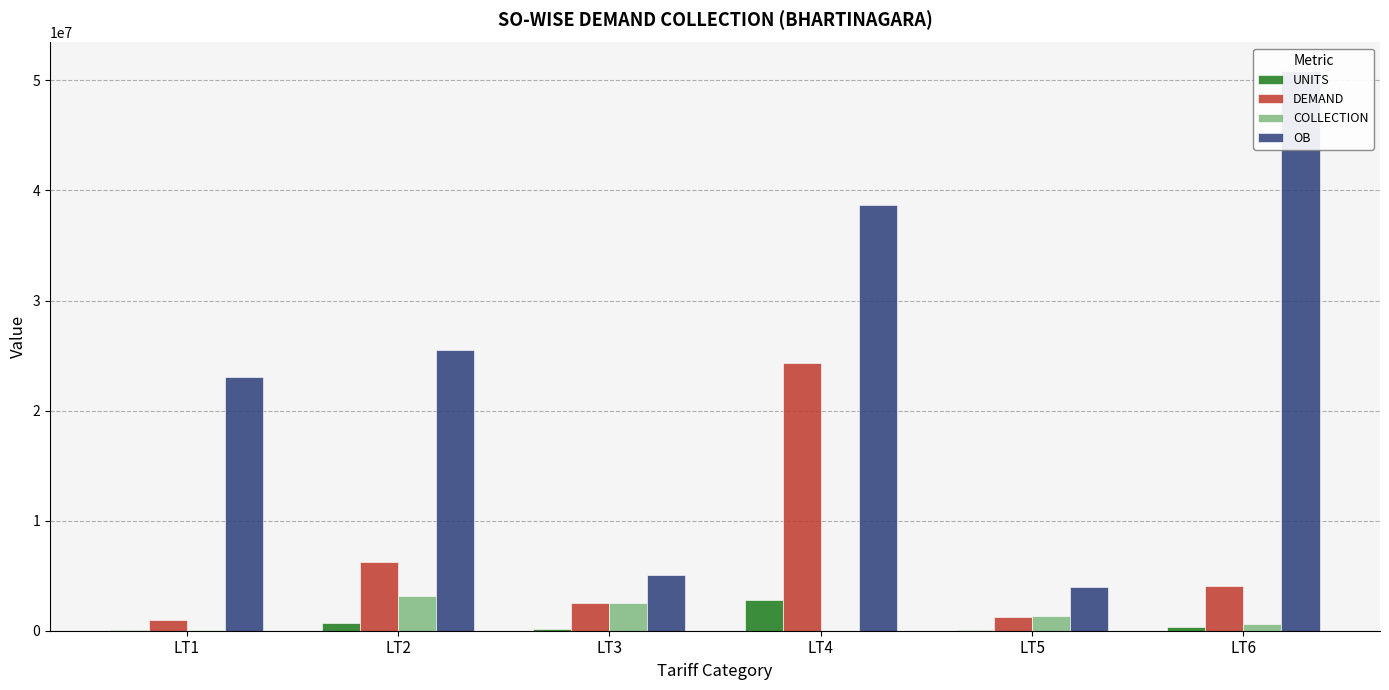

How many bars are there in total?

24